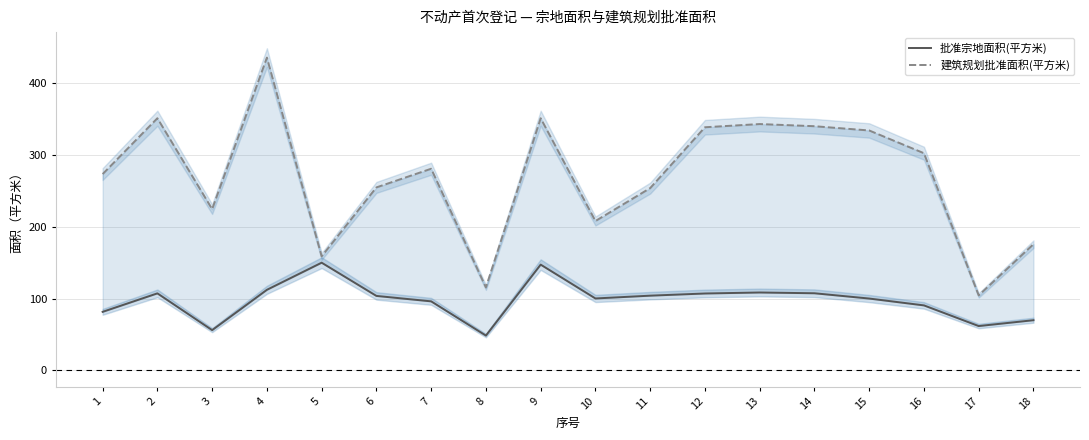

What are all the series names shown in the legend?

批准宗地面积(平方米), 建筑规划批准面积(平方米)